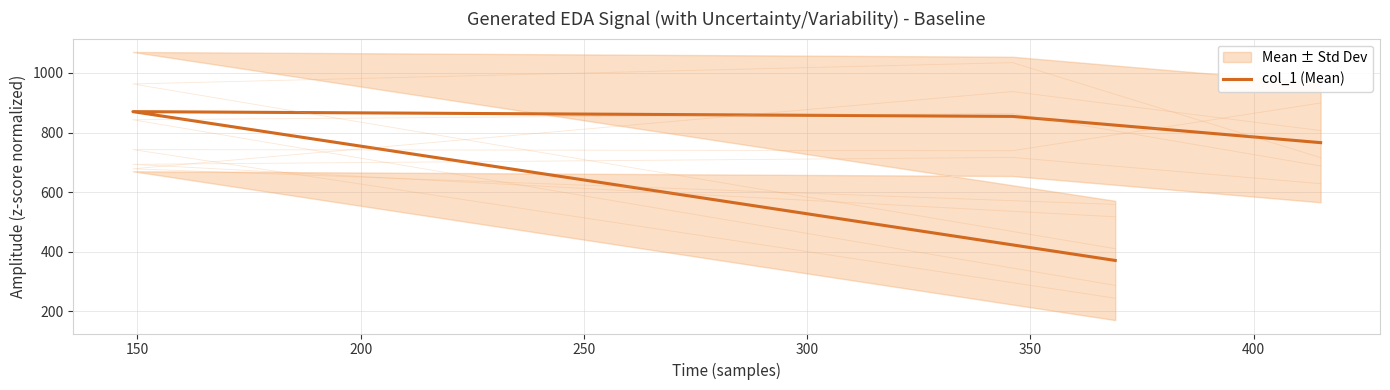

How many data points are less than 854?

2